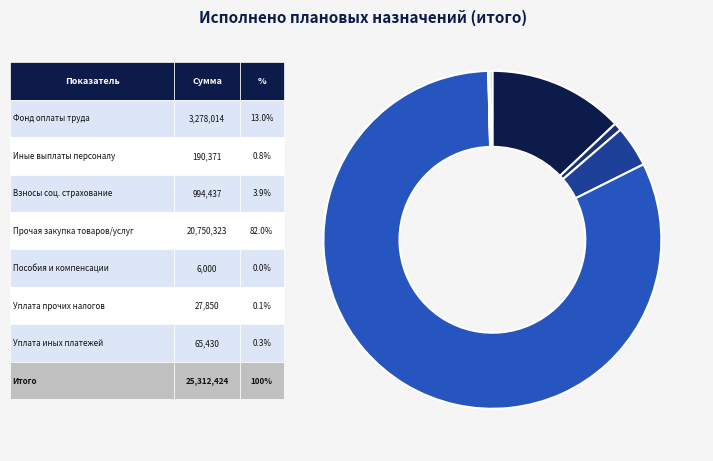

Is there a majority slice in this chart?

Yes